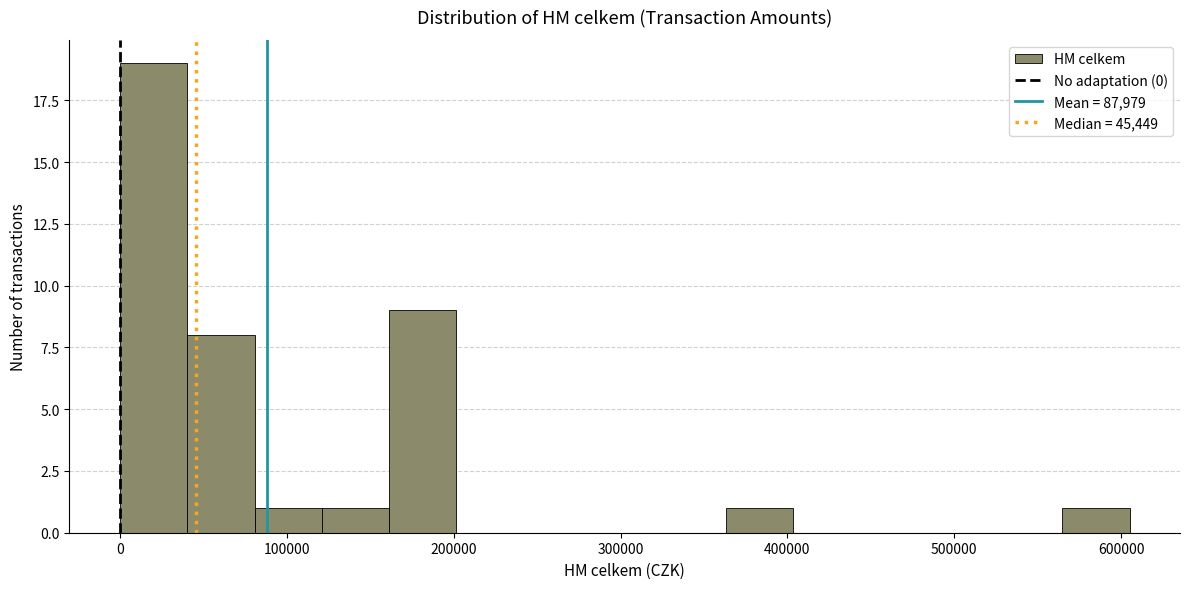

Reading left to right, transcribe this chart: for each bar, give the range it covers on the x-axis and its height. Neither the bar edges nor the heights are printed on the chart, so give them approximately, as read against the axes.

0 to 40000: 19
40000 to 80000: 8
80000 to 120000: 1
120000 to 160000: 1
160000 to 200000: 9
200000 to 240000: 0
240000 to 280000: 0
280000 to 320000: 0
320000 to 360000: 0
360000 to 400000: 1
400000 to 440000: 0
440000 to 480000: 0
480000 to 520000: 0
520000 to 560000: 0
560000 to 610000: 1